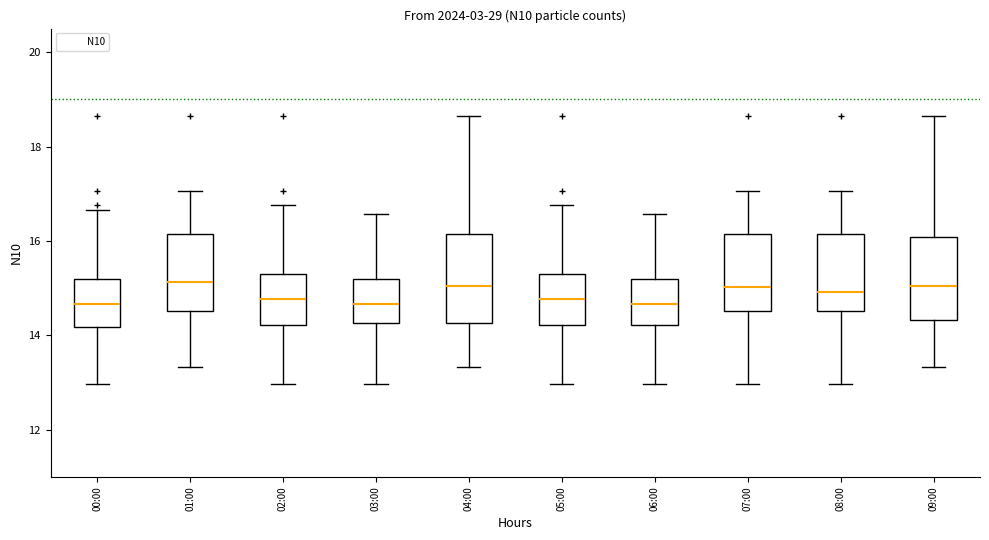

Reading left to right, transcribe this box plot: for each box, give where its median line is, the range the box spans, and where its two whiskers end, as read against the y-axis. The values are not printed on the chart, so give them approximately, as read against the axis.

00:00: median 14.6, box 14.2 to 15.2, whiskers 13.0 to 16.6
01:00: median 15.2, box 14.6 to 16.2, whiskers 13.4 to 17.0
02:00: median 14.8, box 14.2 to 15.2, whiskers 13.0 to 16.8
03:00: median 14.6, box 14.2 to 15.2, whiskers 13.0 to 16.6
04:00: median 15.0, box 14.2 to 16.2, whiskers 13.4 to 18.6
05:00: median 14.8, box 14.2 to 15.2, whiskers 13.0 to 16.8
06:00: median 14.6, box 14.2 to 15.2, whiskers 13.0 to 16.6
07:00: median 15.0, box 14.6 to 16.2, whiskers 13.0 to 17.0
08:00: median 15.0, box 14.6 to 16.2, whiskers 13.0 to 17.0
09:00: median 15.0, box 14.4 to 16.0, whiskers 13.4 to 18.6